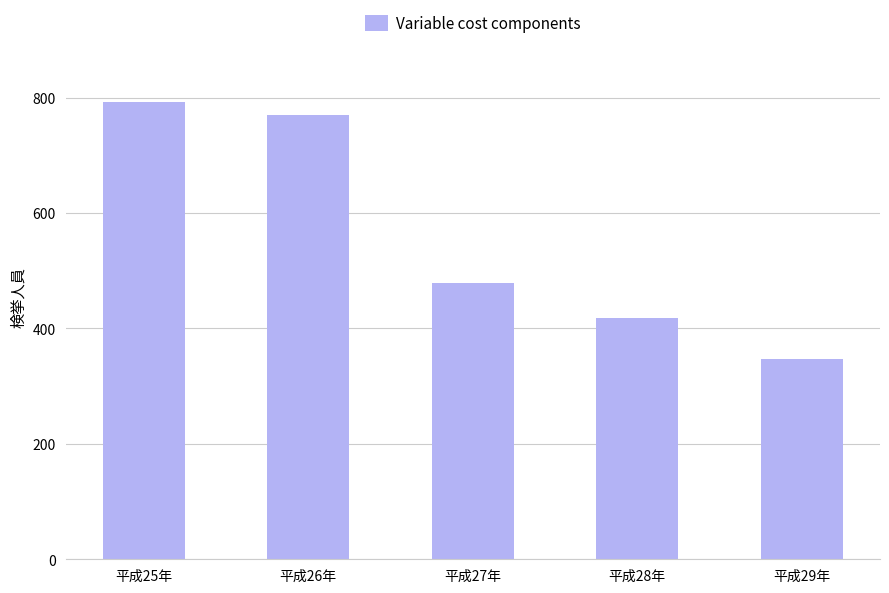

Are the bars horizontal?

No